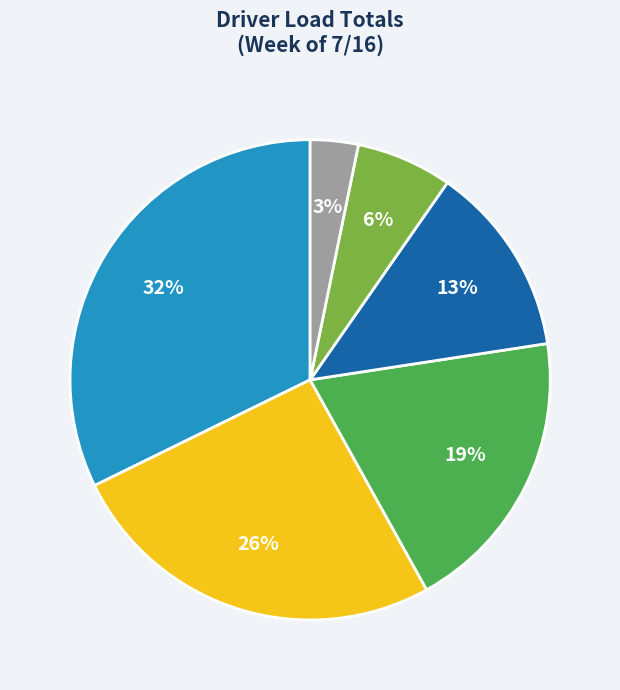

Does any single category account for the majority?

No